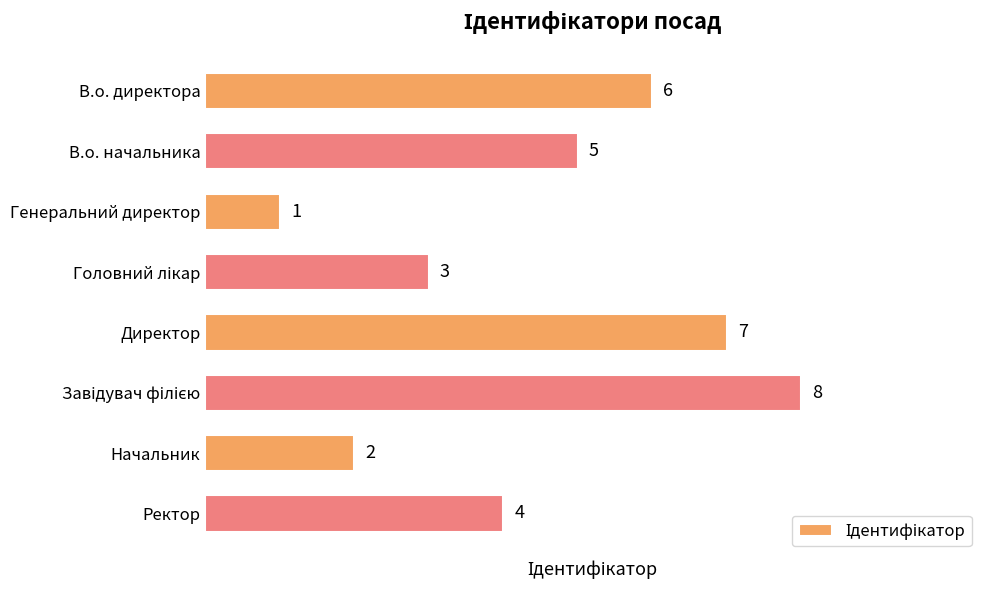

What is the difference between the maximum and minimum values?

7